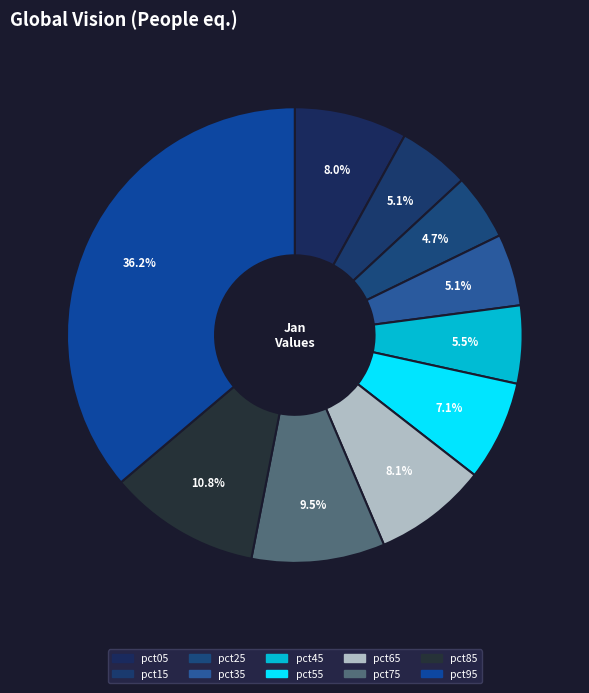

What percentage is the pct85 slice, to the nearest percent?

11%